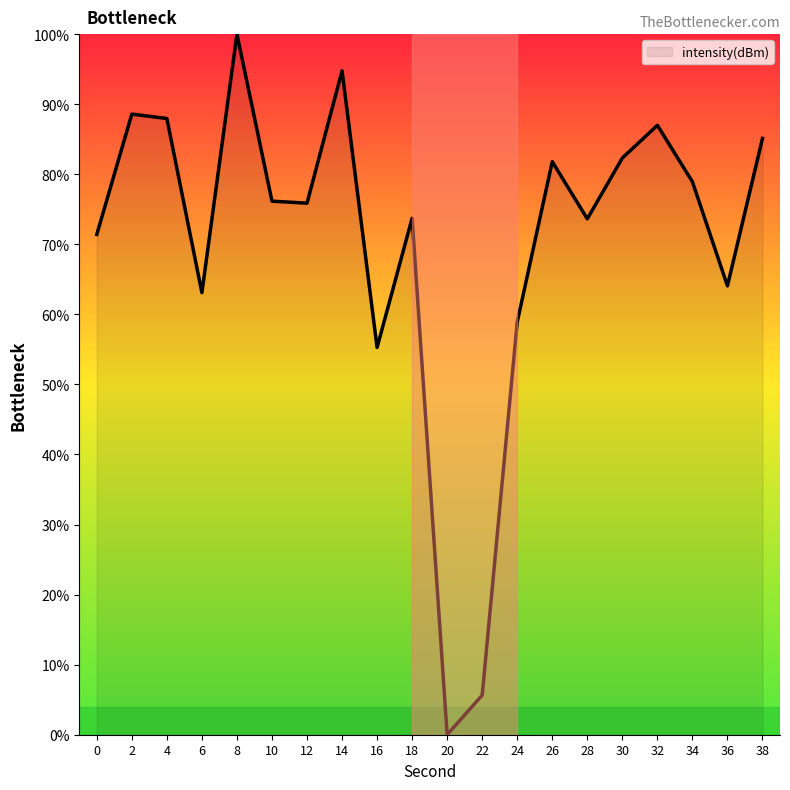

At which category does the data reach its first local valley?

6